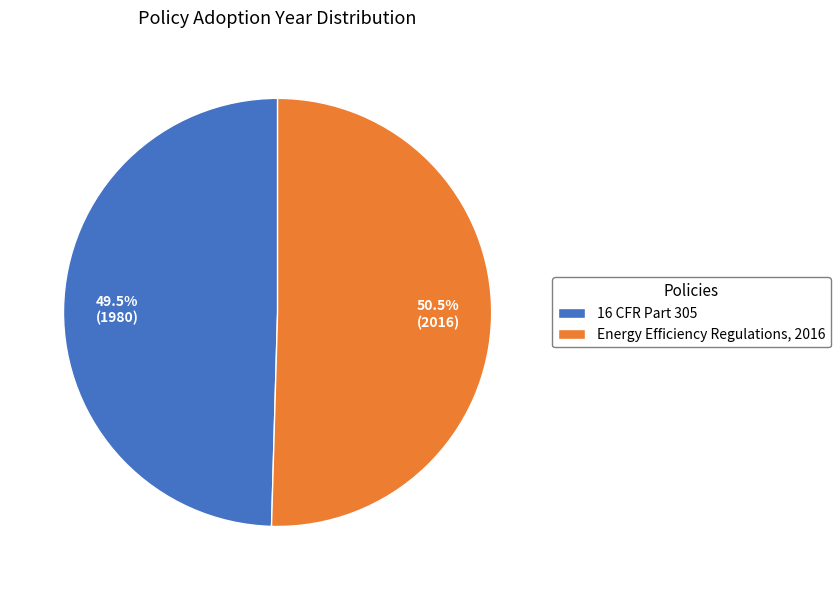

What is the majority slice?

Energy Efficiency Regulations, 2016